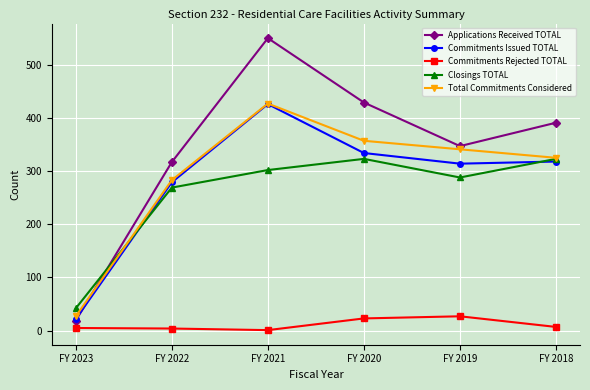

Which category has the highest value across all series?

FY 2021